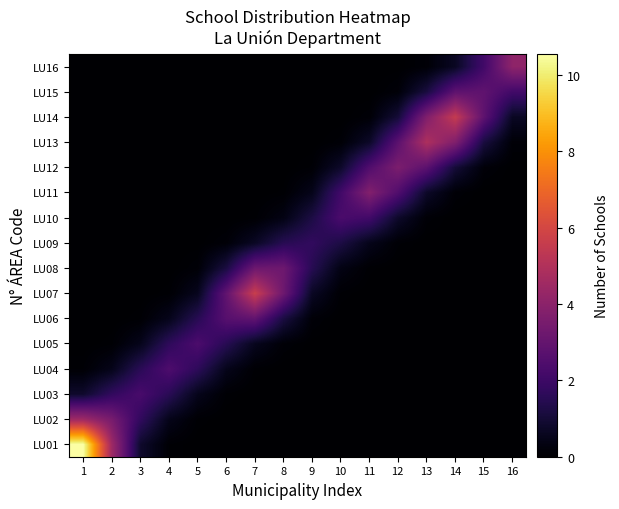

Reading left to right, list all the values displayed in this chart.

LU01: 1=10.5	2=4.5	3=0.8	4=0.1	5=0.0	6=0.0	7=0.0	8=0.0	9=0.0	10=0.0	11=0.0	12=0.0	13=0.0	14=0.0	15=0.0	16=0.0
LU02: 1=4.5	2=3.5	3=1.7	4=0.5	5=0.1	6=0.0	7=0.0	8=0.0	9=0.0	10=0.0	11=0.0	12=0.0	13=0.0	14=0.0	15=0.0	16=0.0
LU03: 1=0.8	2=1.7	3=2.3	4=1.6	5=0.5	6=0.1	7=0.0	8=0.0	9=0.0	10=0.0	11=0.0	12=0.0	13=0.0	14=0.0	15=0.0	16=0.0
LU04: 1=0.1	2=0.5	3=1.6	4=2.4	5=1.6	6=0.5	7=0.1	8=0.0	9=0.0	10=0.0	11=0.0	12=0.0	13=0.0	14=0.0	15=0.0	16=0.0
LU05: 1=0.0	2=0.1	3=0.5	4=1.6	5=2.4	6=1.5	7=0.6	8=0.1	9=0.0	10=0.0	11=0.0	12=0.0	13=0.0	14=0.0	15=0.0	16=0.0
LU06: 1=0.0	2=0.0	3=0.1	4=0.5	5=1.5	6=2.7	7=2.9	8=1.2	9=0.1	10=0.0	11=0.0	12=0.0	13=0.0	14=0.0	15=0.0	16=0.0
LU07: 1=0.0	2=0.0	3=0.0	4=0.1	5=0.6	6=2.9	7=5.7	8=3.2	9=0.7	10=0.1	11=0.0	12=0.0	13=0.0	14=0.0	15=0.0	16=0.0
LU08: 1=0.0	2=0.0	3=0.0	4=0.0	5=0.1	6=1.2	7=3.2	8=3.2	9=1.5	10=0.4	11=0.1	12=0.0	13=0.0	14=0.0	15=0.0	16=0.0
LU09: 1=0.0	2=0.0	3=0.0	4=0.0	5=0.0	6=0.1	7=0.7	8=1.5	9=1.7	10=1.2	11=0.5	12=0.1	13=0.0	14=0.0	15=0.0	16=0.0
LU10: 1=0.0	2=0.0	3=0.0	4=0.0	5=0.0	6=0.0	7=0.1	8=0.4	9=1.2	10=2.3	11=2.1	12=0.8	13=0.1	14=0.0	15=0.0	16=0.0
LU11: 1=0.0	2=0.0	3=0.0	4=0.0	5=0.0	6=0.0	7=0.0	8=0.1	9=0.5	10=2.1	11=3.8	12=2.5	13=0.8	14=0.1	15=0.0	16=0.0
LU12: 1=0.0	2=0.0	3=0.0	4=0.0	5=0.0	6=0.0	7=0.0	8=0.0	9=0.1	10=0.8	11=2.5	12=3.6	13=2.8	14=1.0	15=0.2	16=0.0
LU13: 1=0.0	2=0.0	3=0.0	4=0.0	5=0.0	6=0.0	7=0.0	8=0.0	9=0.0	10=0.1	11=0.8	12=2.8	13=4.9	14=3.7	15=1.2	16=0.1
LU14: 1=0.0	2=0.0	3=0.0	4=0.0	5=0.0	6=0.0	7=0.0	8=0.0	9=0.0	10=0.0	11=0.1	12=1.0	13=3.7	14=5.5	15=2.8	16=0.7
LU15: 1=0.0	2=0.0	3=0.0	4=0.0	5=0.0	6=0.0	7=0.0	8=0.0	9=0.0	10=0.0	11=0.0	12=0.2	13=1.2	14=2.8	15=2.9	16=2.1
LU16: 1=0.0	2=0.0	3=0.0	4=0.0	5=0.0	6=0.0	7=0.0	8=0.0	9=0.0	10=0.0	11=0.0	12=0.0	13=0.1	14=0.7	15=2.1	16=4.1